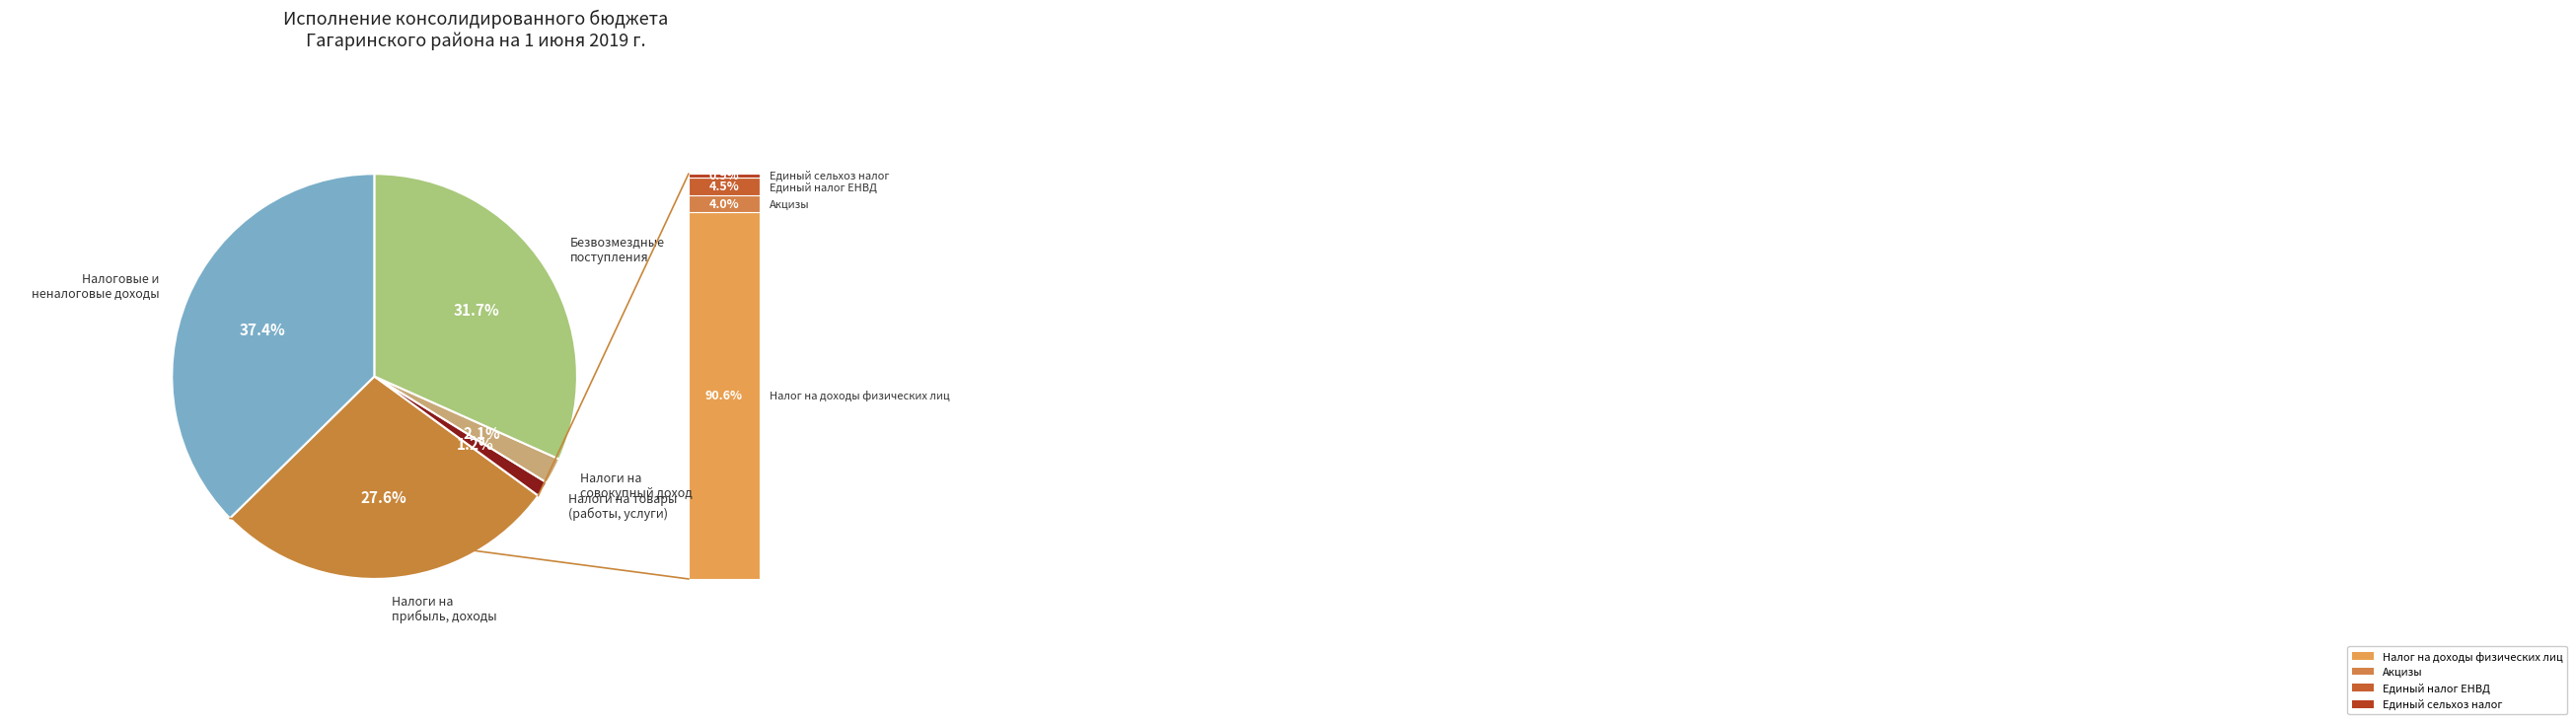

Is there any slice that represents more than half of the pie?

No